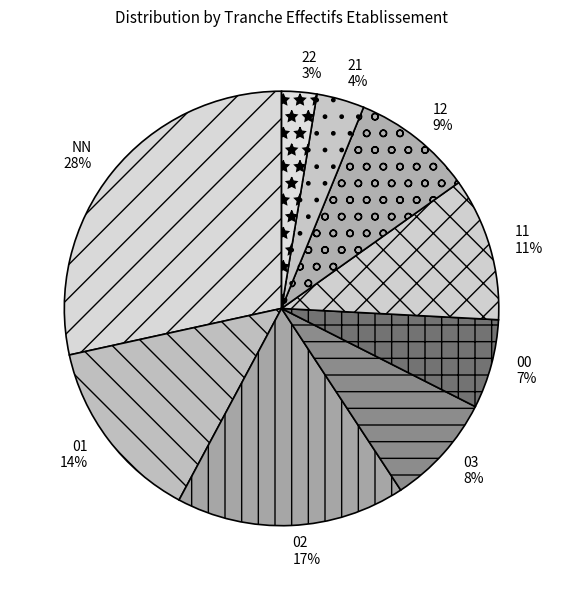

Rank the categories by value from lowest to highest.

22, 21, 00, 03, 12, 11, 01, 02, NN